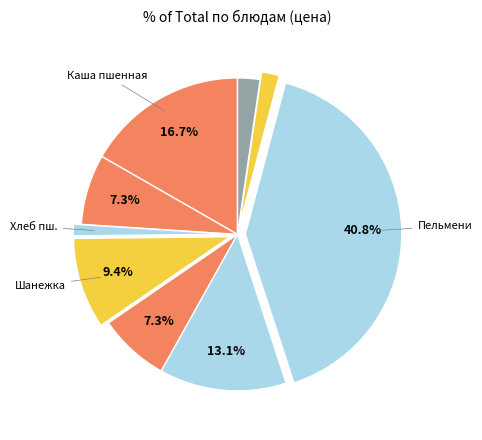

Which slice is the largest?

Пельмени Детские